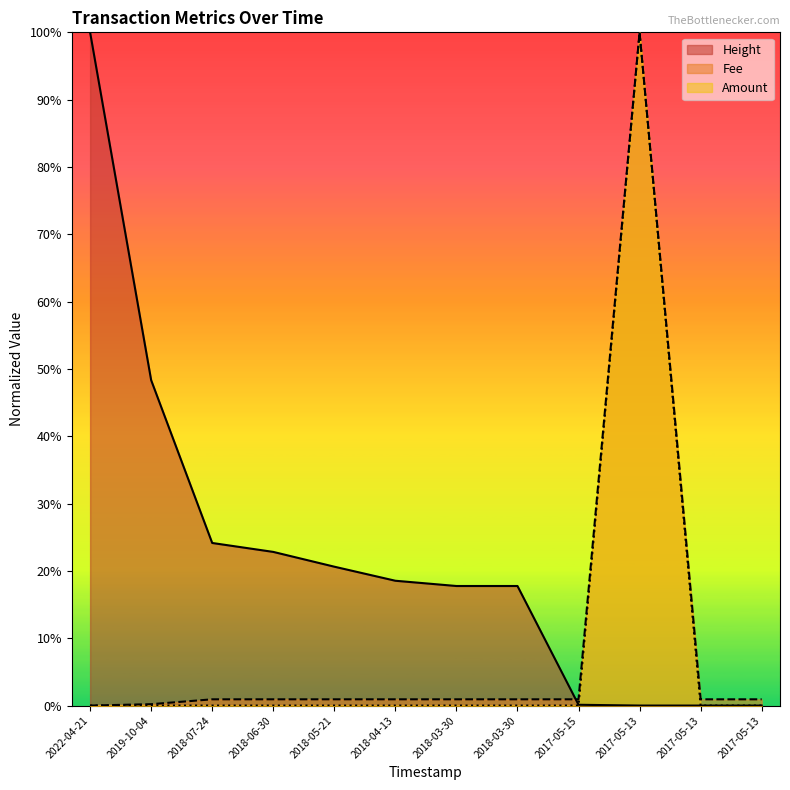

At which label does Height reach its peak?

2022-04-21